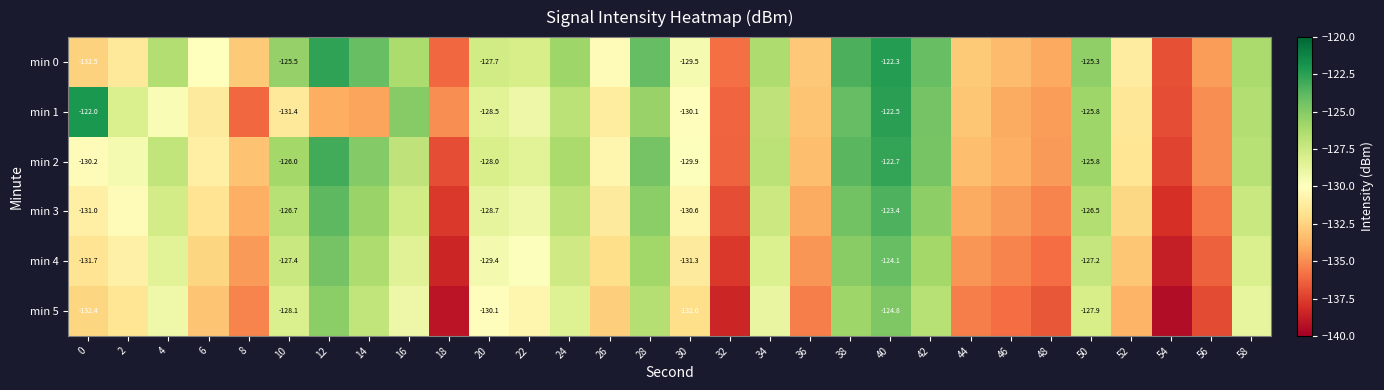

At how many categories does at least one series exceed -137?

30